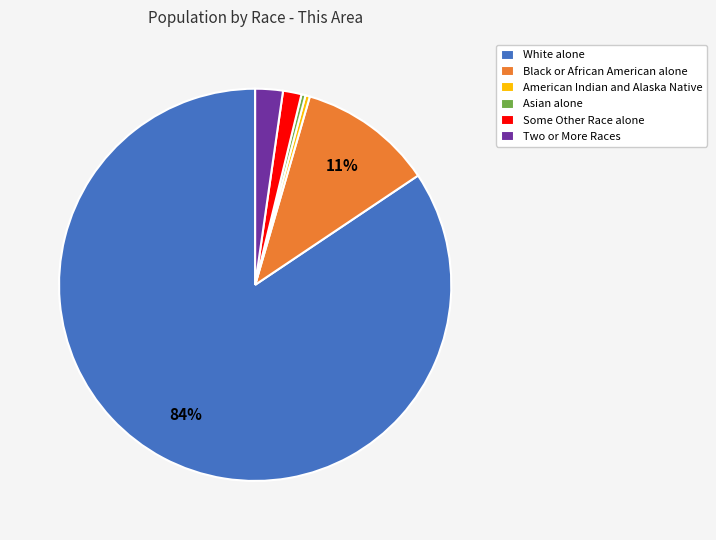

Do Asian alone and Black or African American alone together represent more than half of the pie?

No